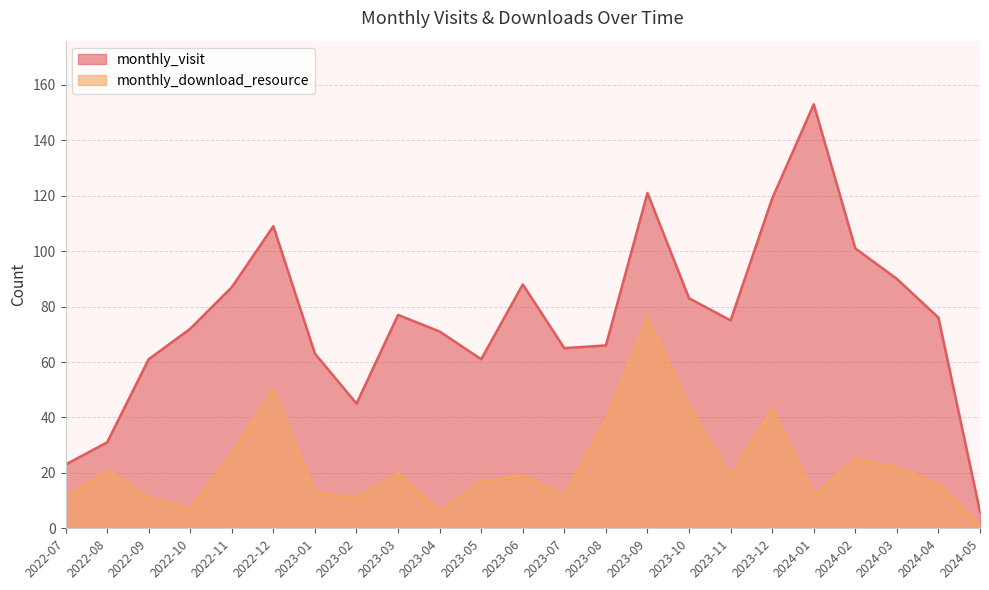

How many lines are shown in the chart?

2